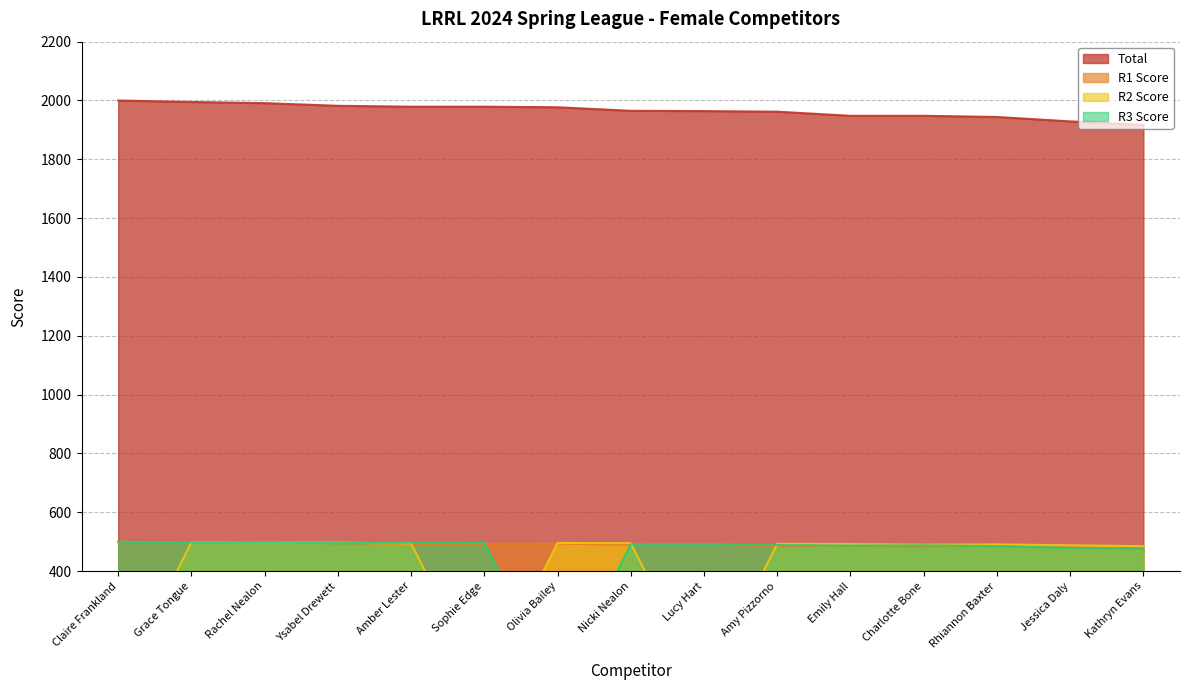

True or false: Total has more than 1 points higher than both neighbors.

False